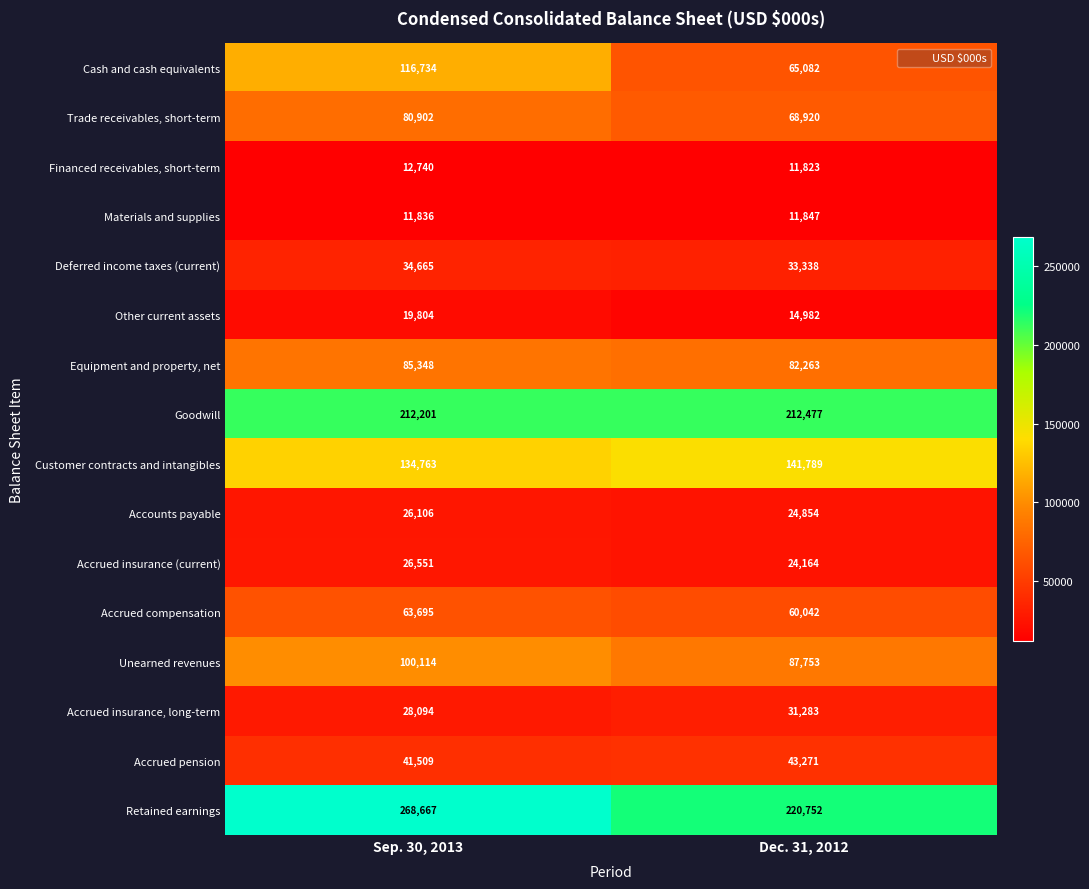

What is the sum of the Goodwill values at Dec. 31, 2012 and Sep. 30, 2013?

424678